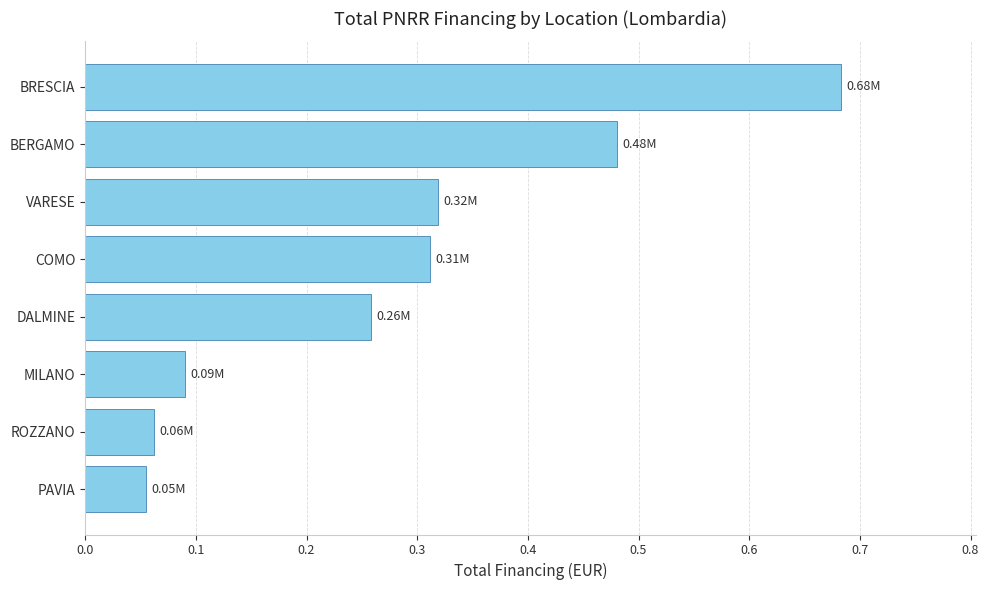

What is the difference between the values at BRESCIA and MILANO?

0.6